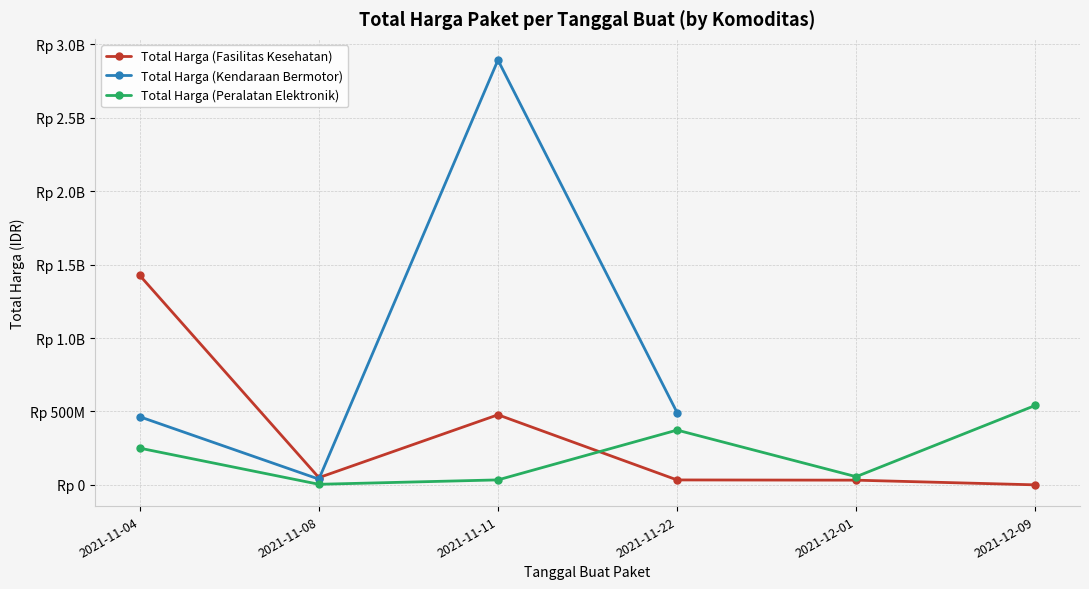

True or false: Total Harga (Peralatan Elektronik) and Total Harga (Kendaraan Bermotor) cross at least once.

False